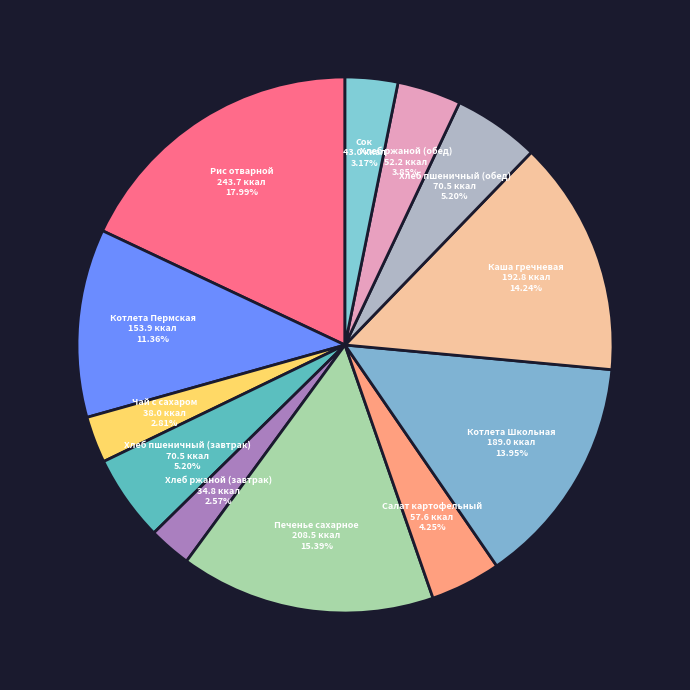

Is there a majority slice in this chart?

No